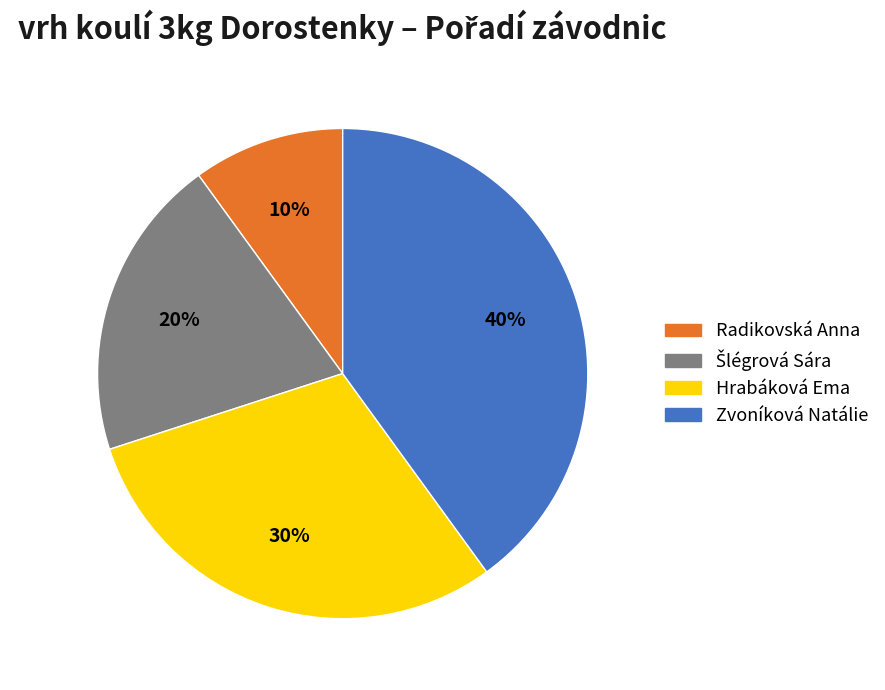

To the nearest percent, what is the difference between the largest and smallest slice percentages?

30%